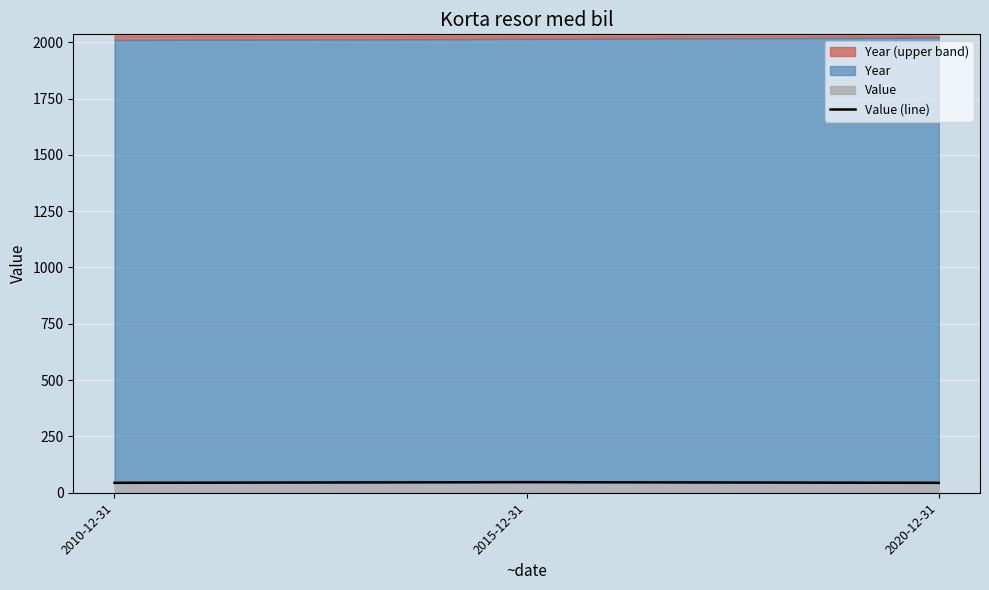

What is the greatest value displayed?

47